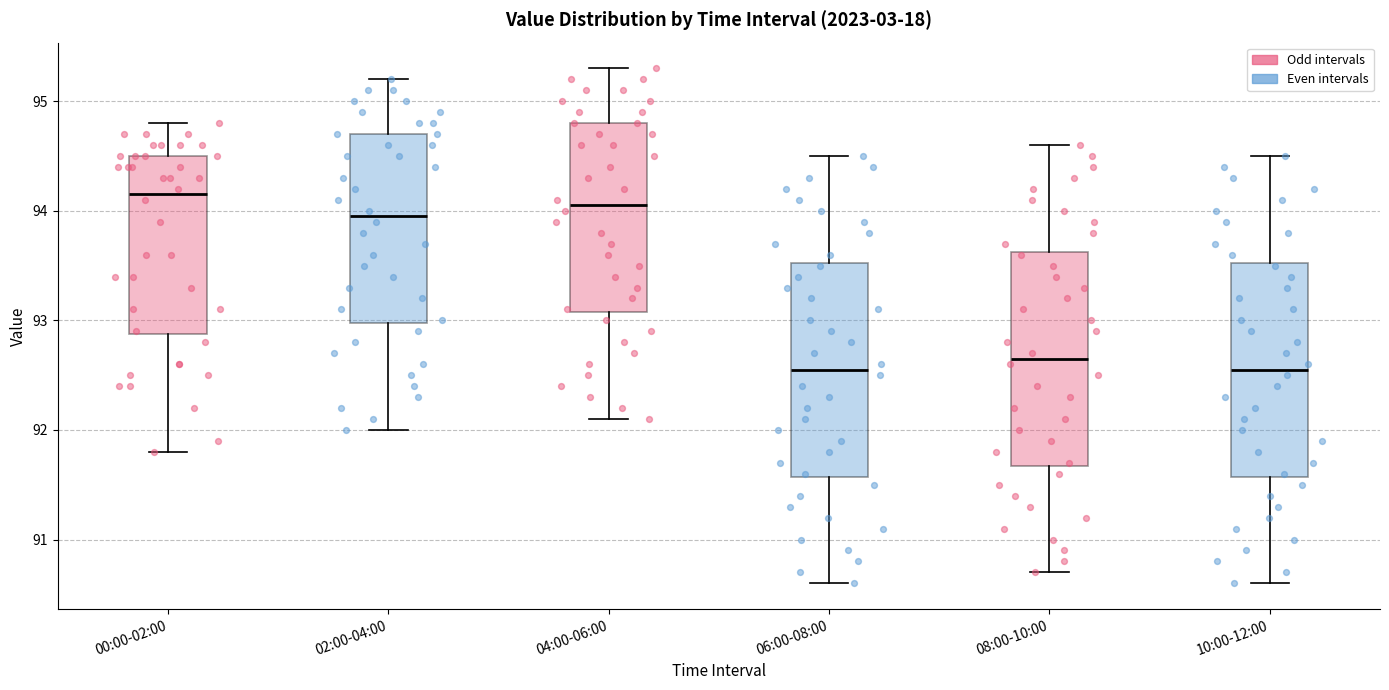

Which box has the highest median line?

00:00-02:00